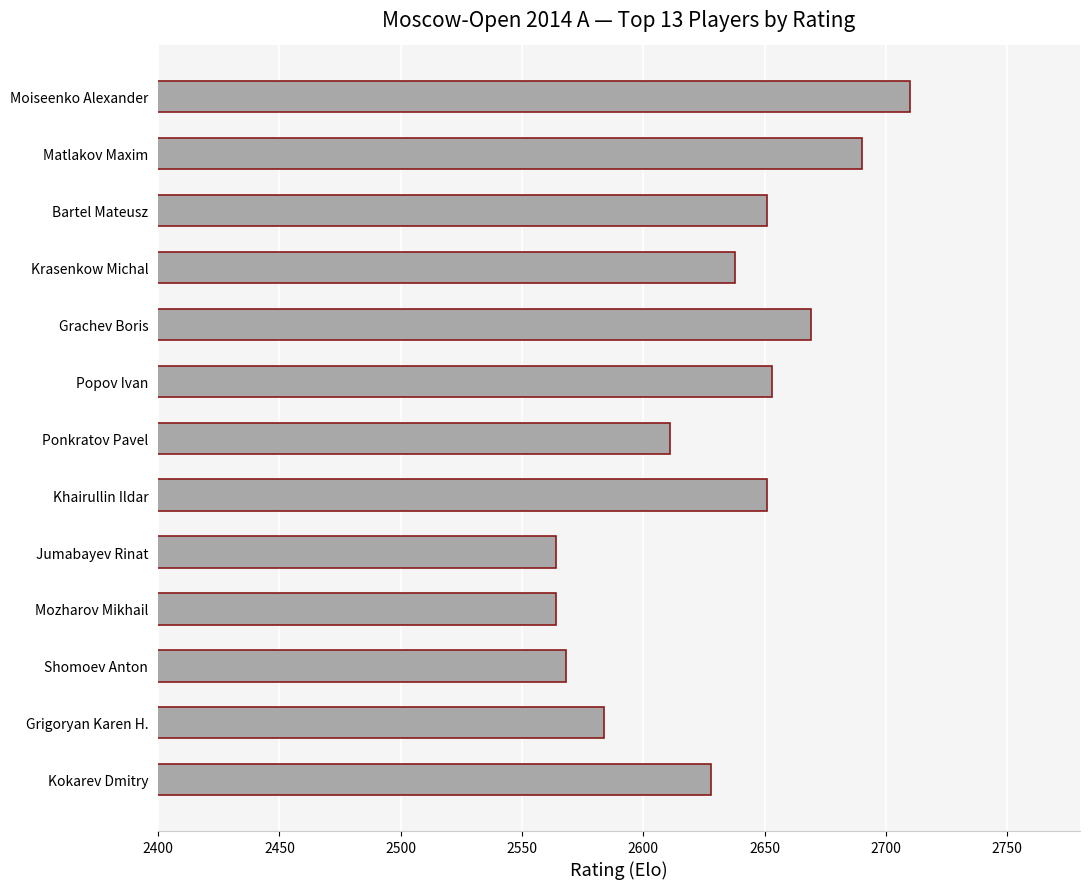

What is the label of the 8th bar from the top?

Khairullin Ildar